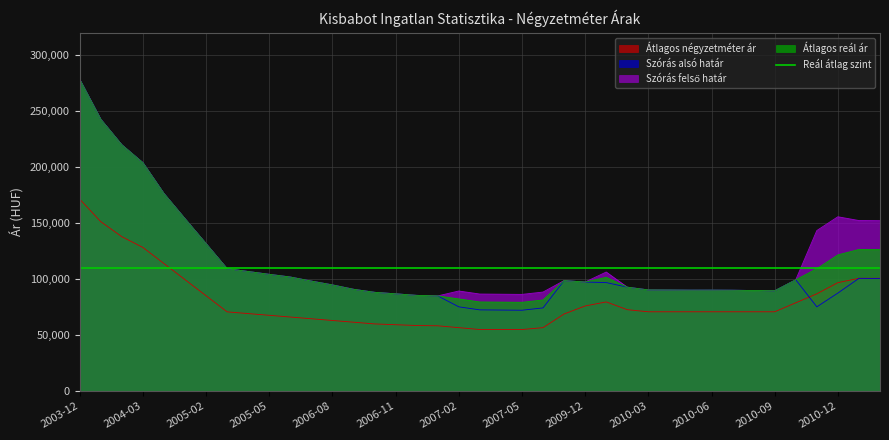

At which label is Átlagos reál ár closest to 178837?

2004-12